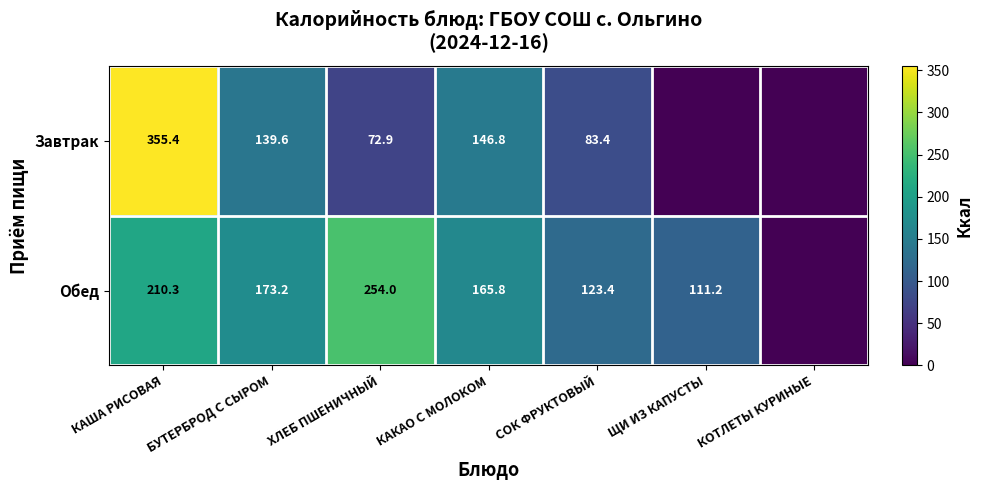

Is it true that Завтрак equals 53.7 at БУТЕРБРОД С СЫРОМ?

False